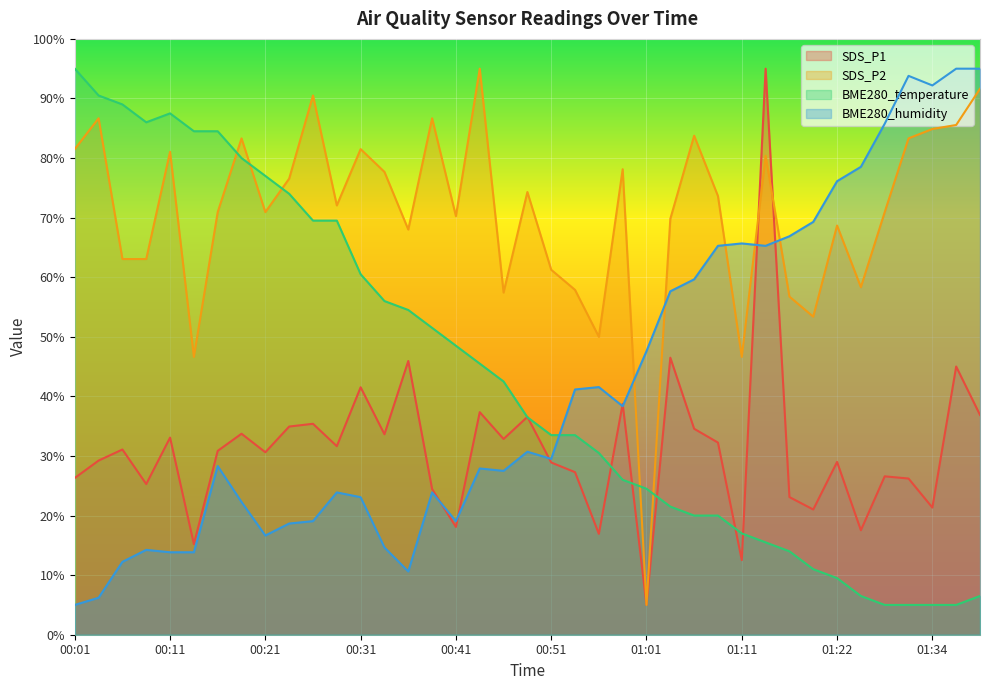

What is the spread (max minus min) of values at 00:41?

52.2